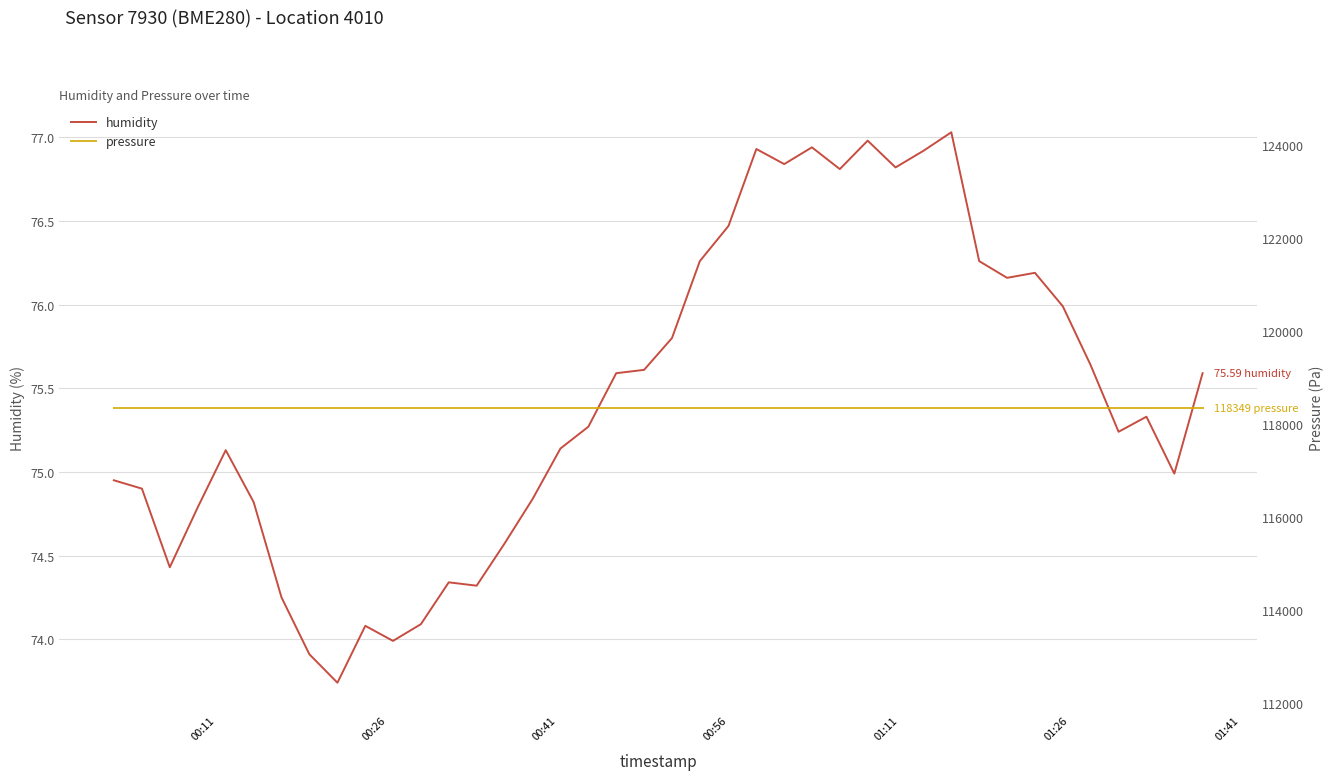

Does the chart have visible grid lines?

Yes